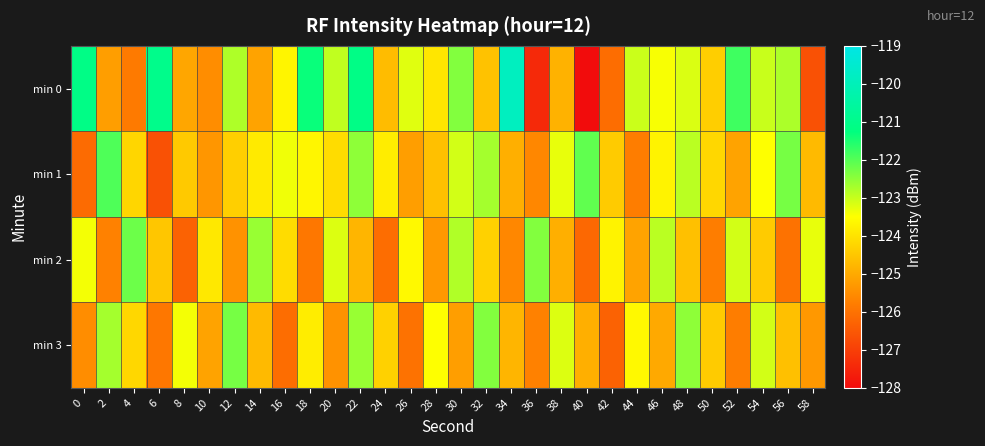

How many data points does each series have?

30